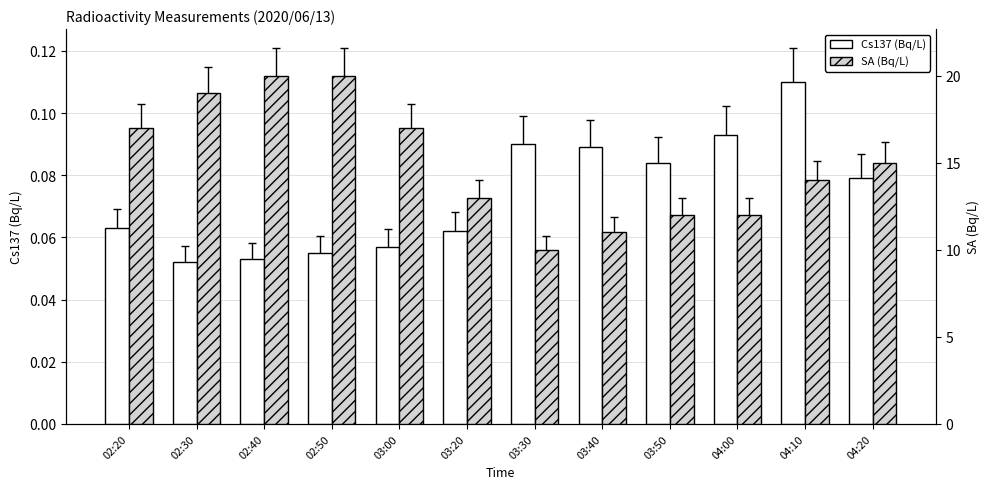

Is it true that SA (Bq/L) equals 28.8 at 02:50?

False